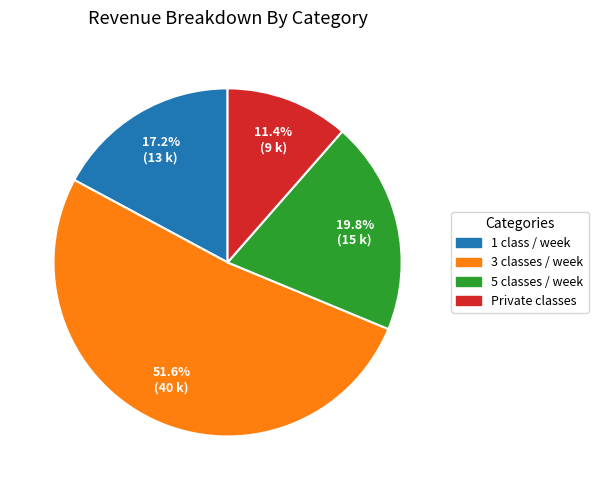

Rank the categories by value from lowest to highest.

Private classes, 1 class / week, 5 classes / week, 3 classes / week